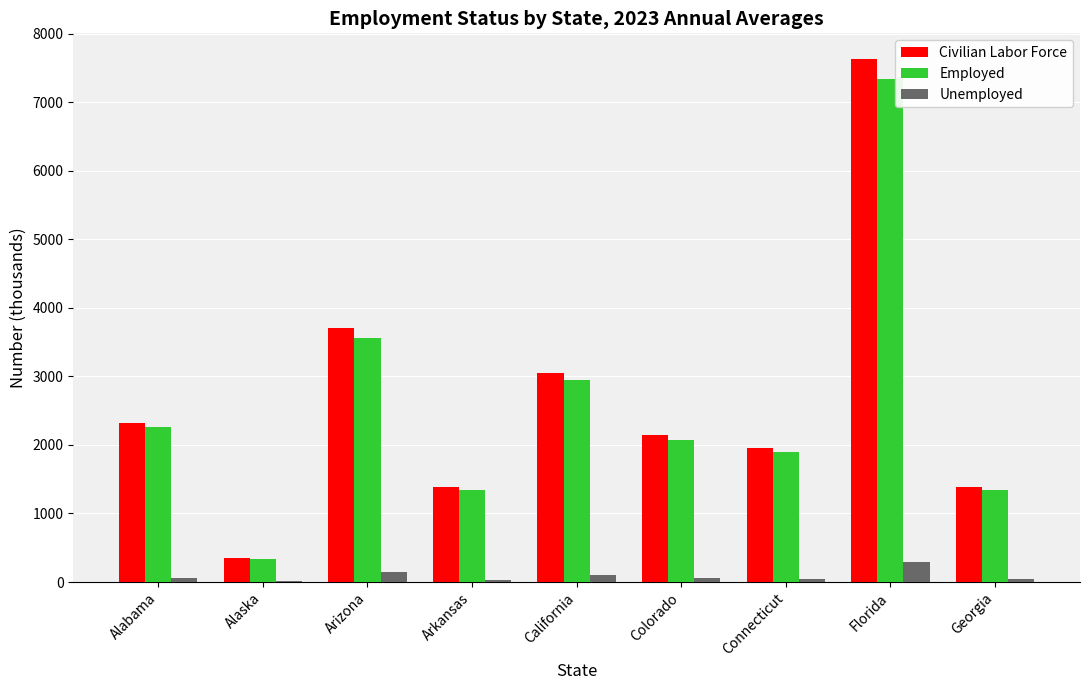

Is it true that Employed equals 7333 at Florida?

True